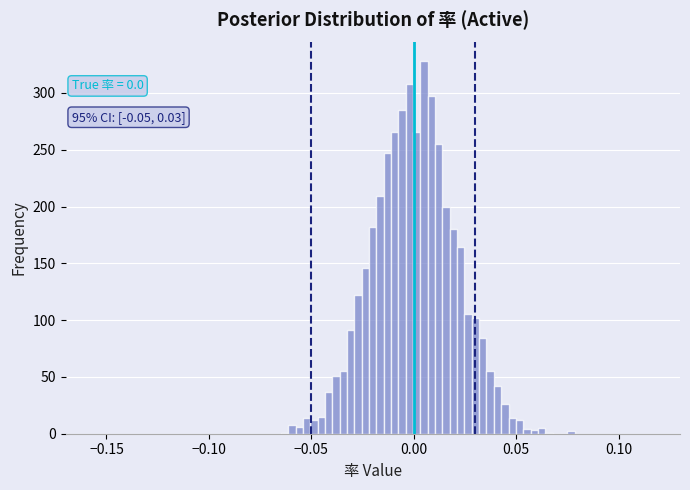

Around what value on the x-axis is the tallest bar? Give the approximate position of its centre, as read against the axis.

0.005